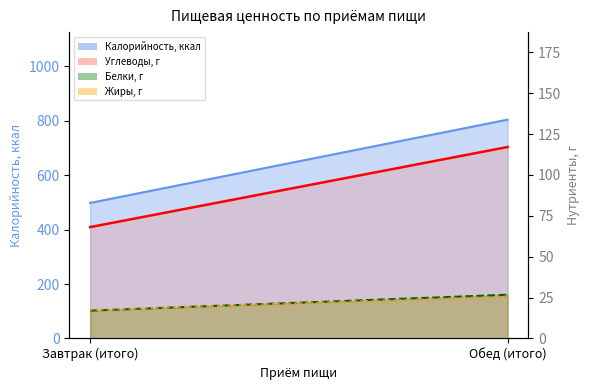

What is the lowest value of the Жиры (линия) series?

17.4